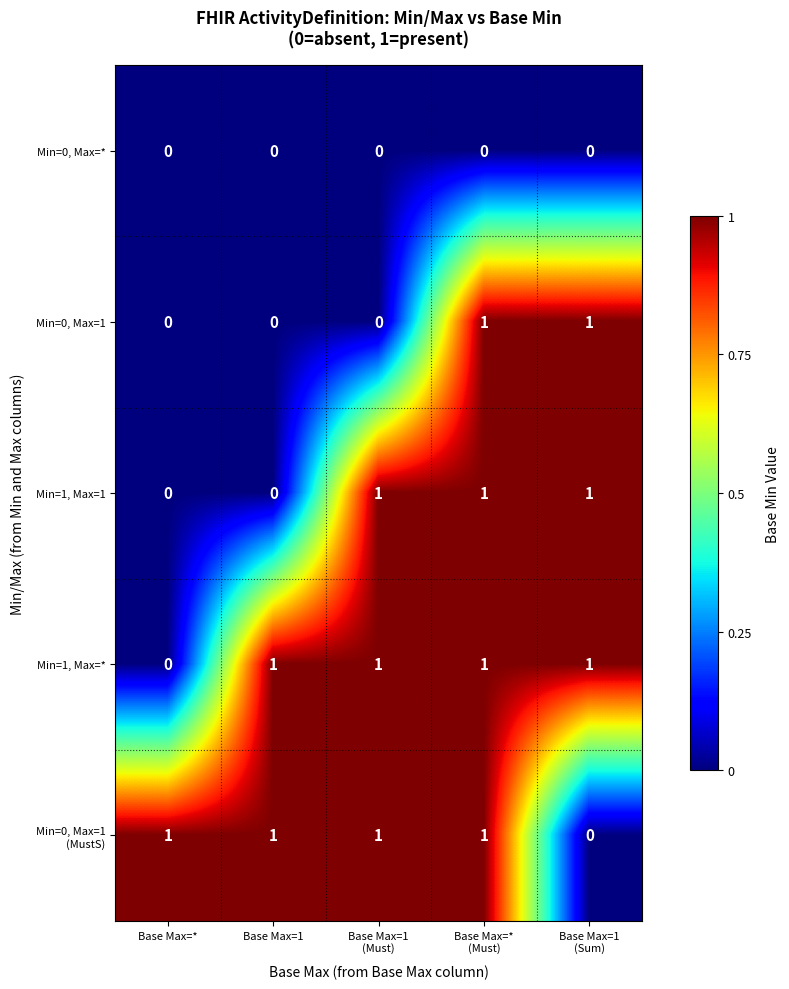

At how many categories does at least one series exceed 0?

5